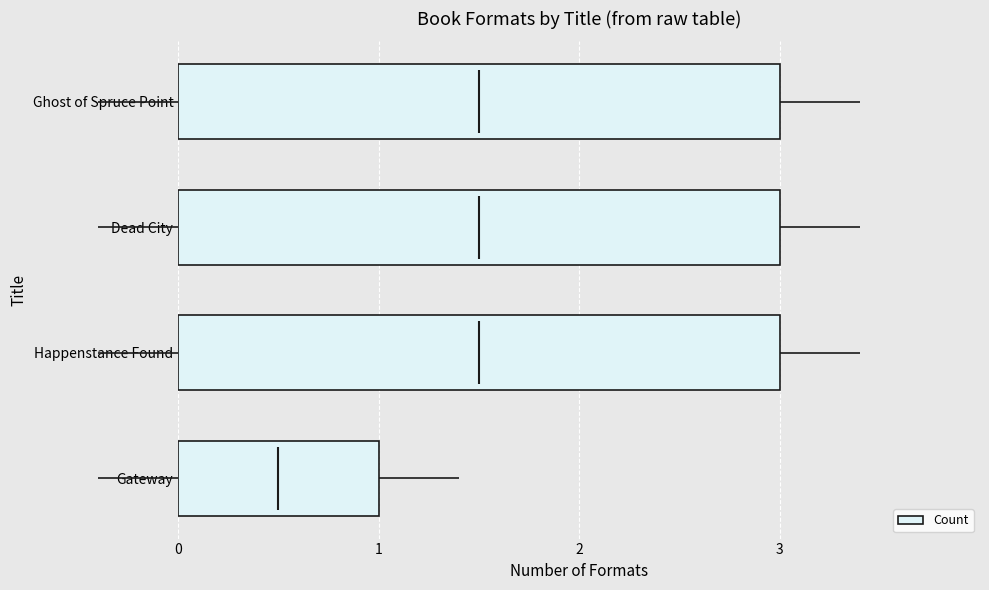

Reading right to left, what are all the values shown in this chart?

1	3	3	3